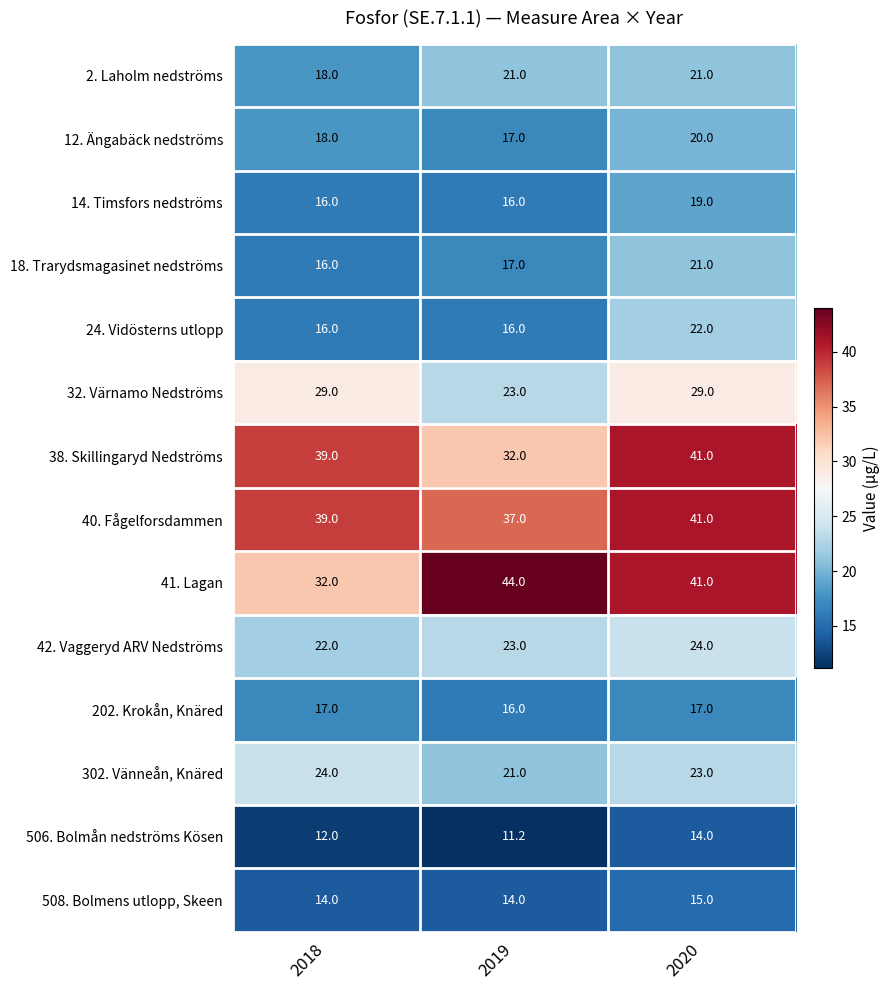

What is the minimum value shown in the chart?

11.2